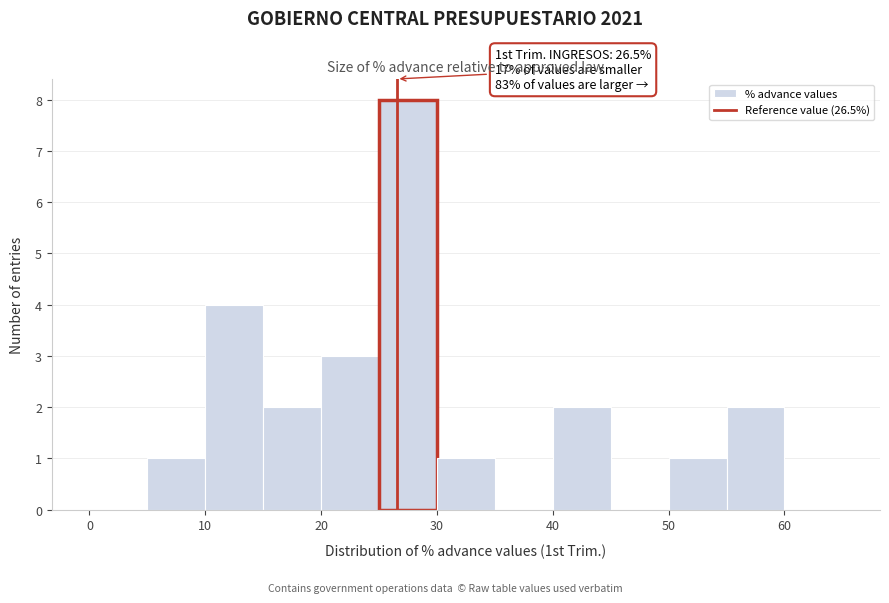

Which range on the x-axis has the tallest bar?

25 to 30